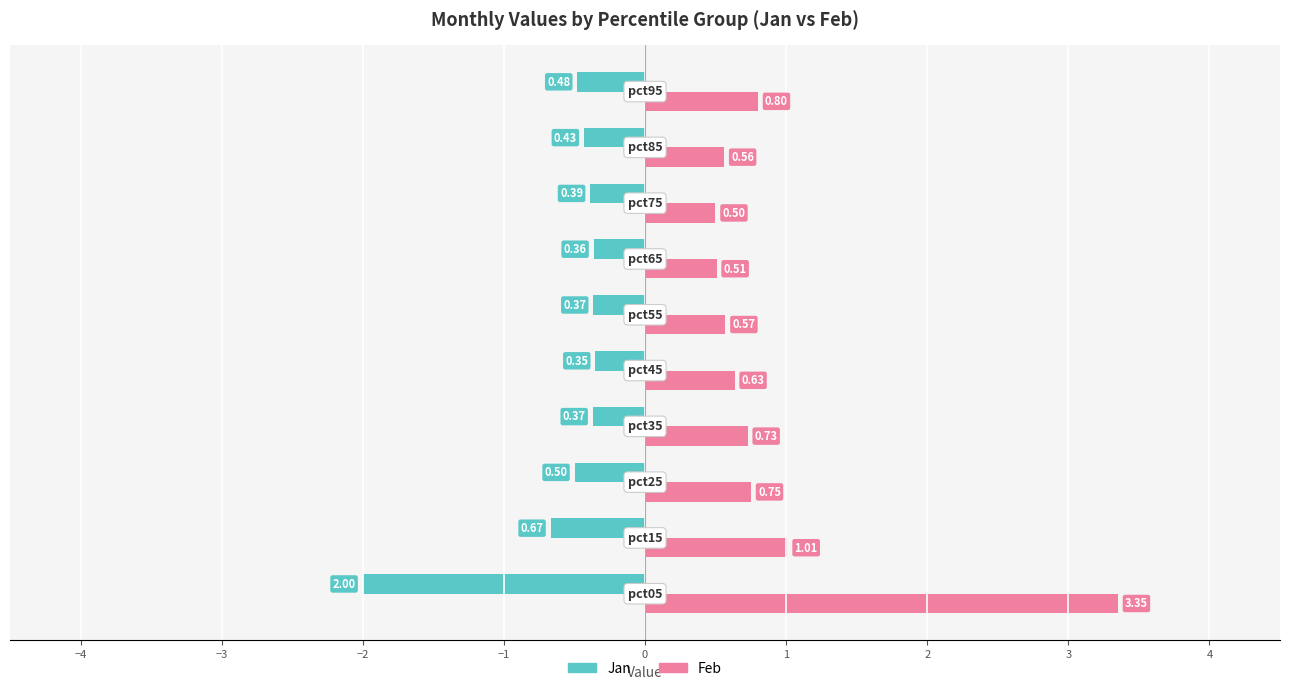

Which series has the widest spread of values?

Feb